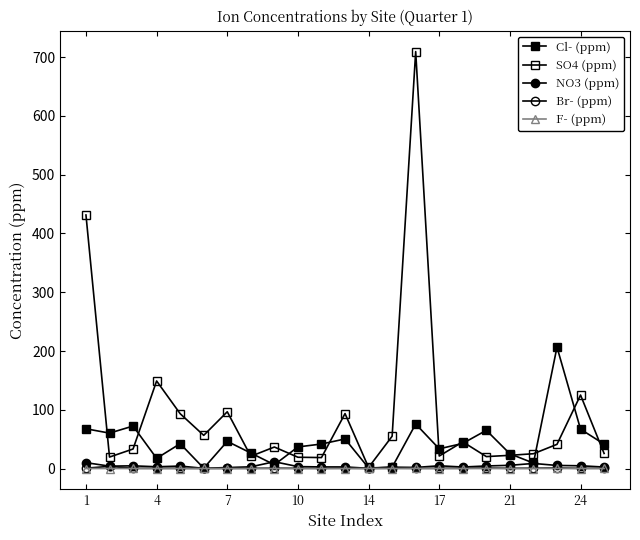

How many series are shown in this chart?

5